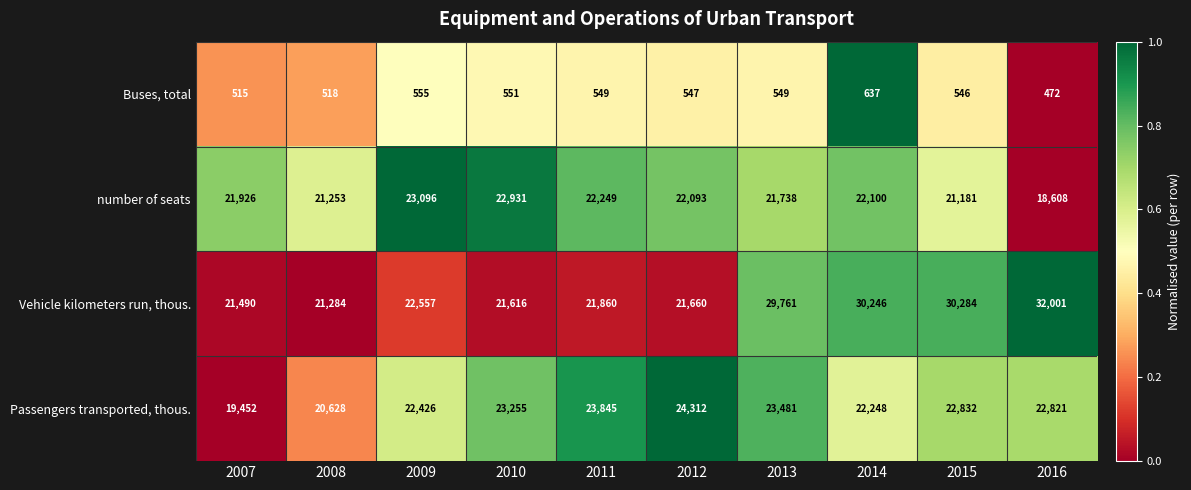

Is the value of number of seats at 2009 greater than the value of Buses, total at 2008?

Yes